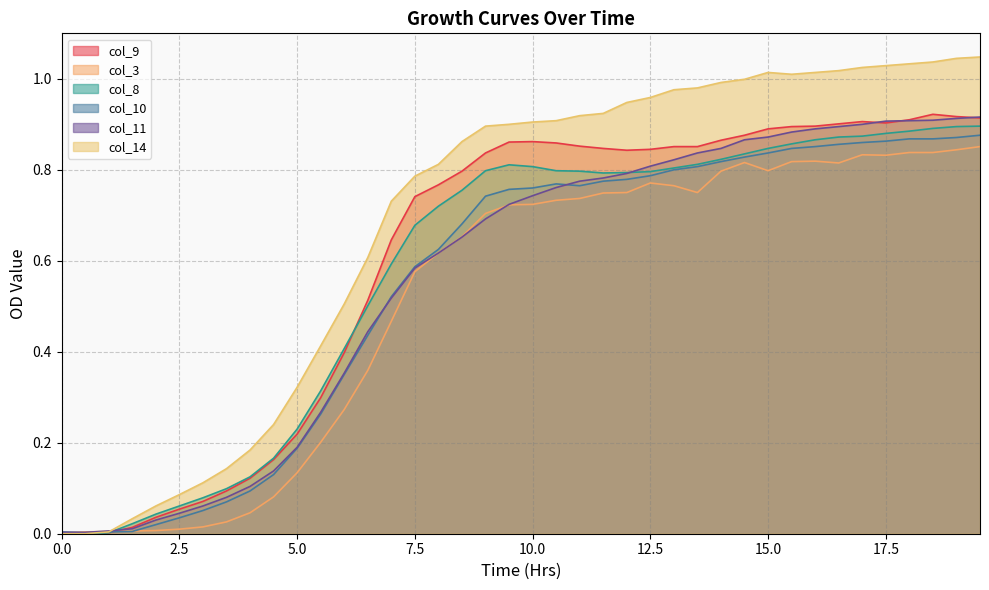

Which series has the largest total across all categories?

col_14